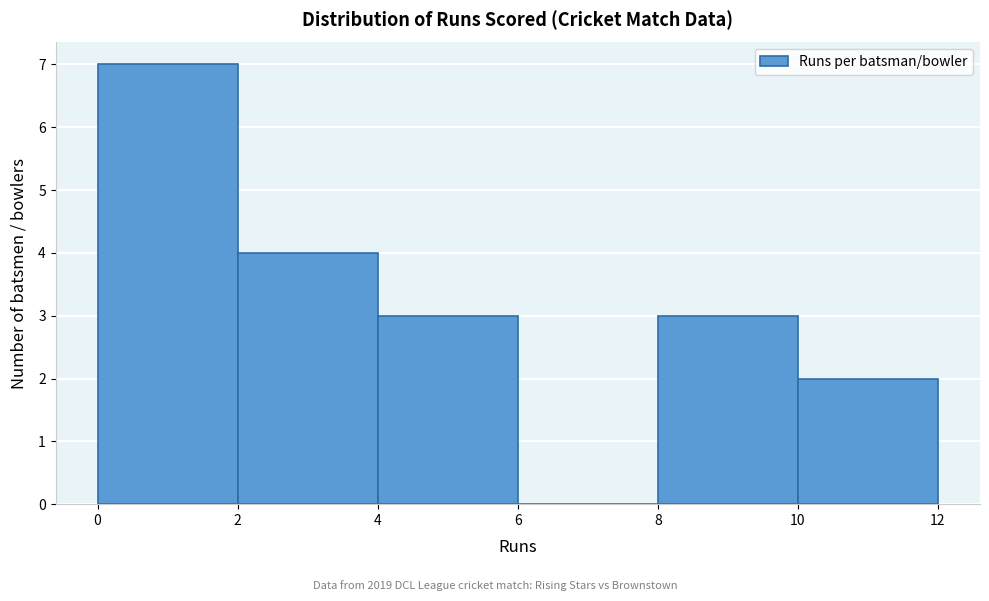

Reading left to right, transcribe this chart: for each bar, give the range it covers on the x-axis and its height. The values are not printed on the chart, so give them approximately, as read against the axis.

0 to 2: 7
2 to 4: 4
4 to 6: 3
6 to 8: 0
8 to 10: 3
10 to 12: 2